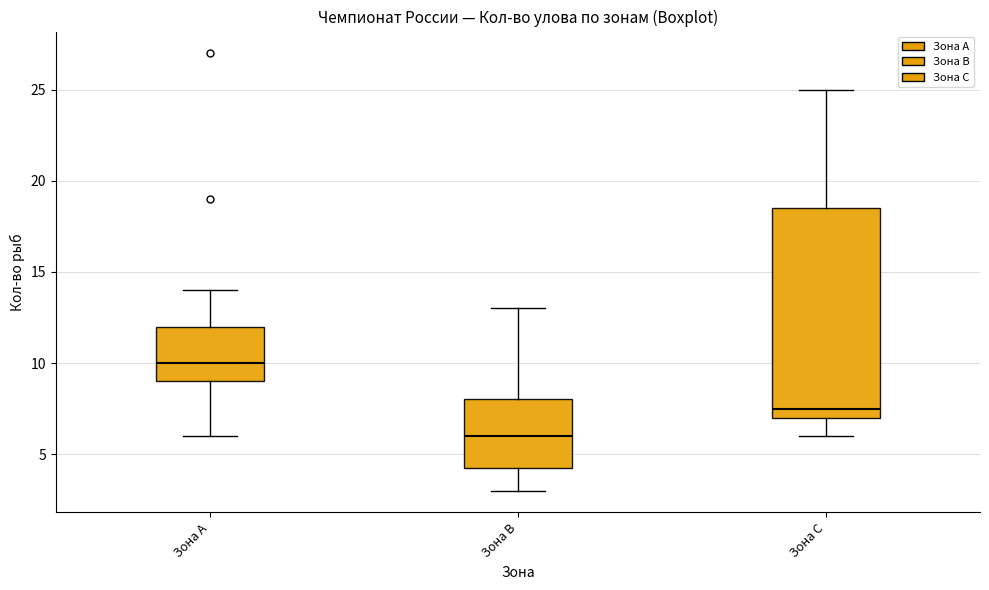

Comparing the boxes themselves (not the whiskers), which one is the tallest?

Зона С